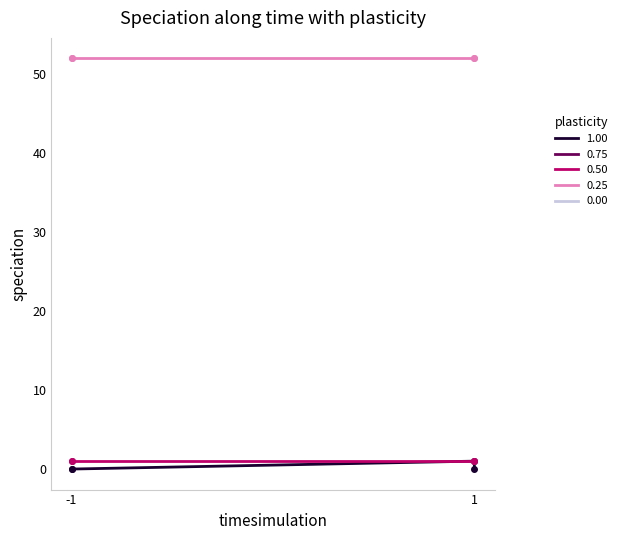

What is the total value across all series at -1?

52.9